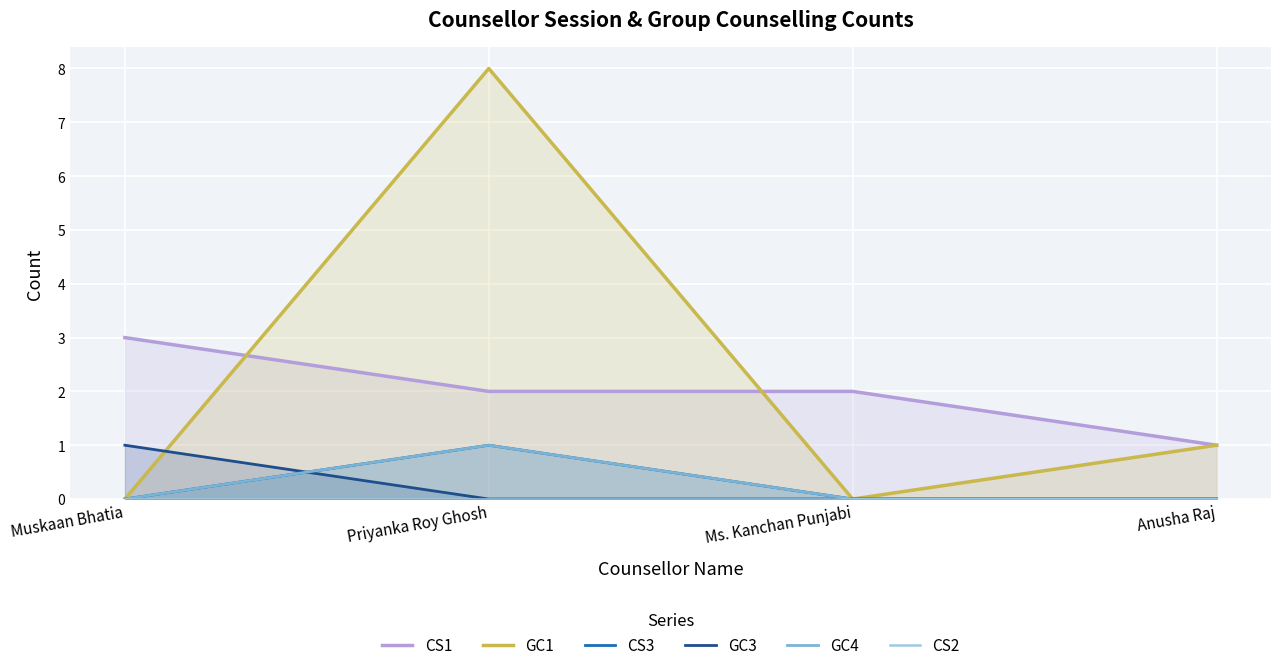

True or false: CS3 and CS2 cross at least once.

False